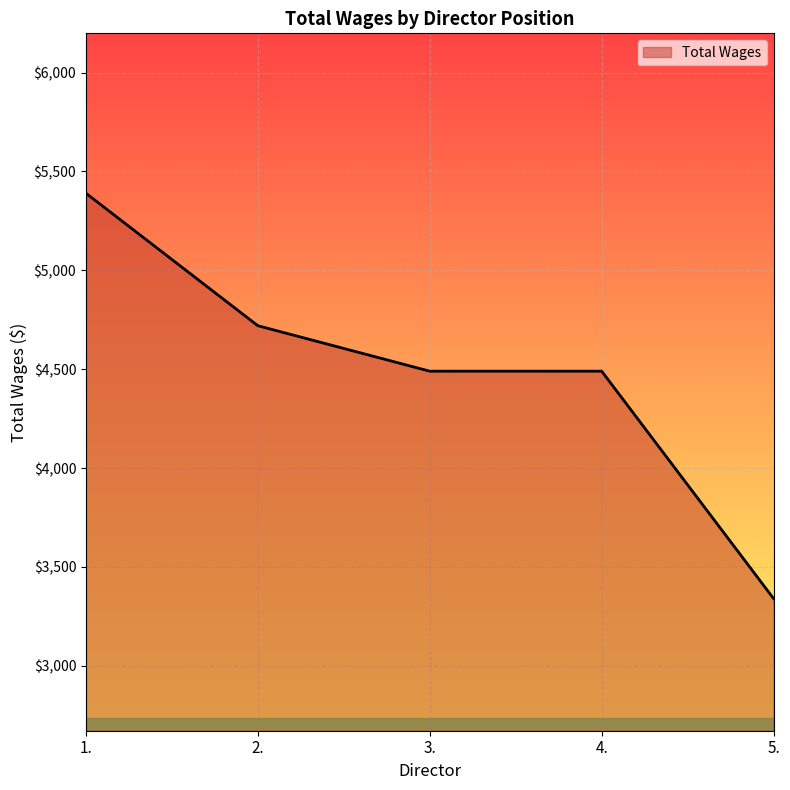

Reading left to right, what are all the values shown in this chart?

5390	4720	4490	4490	3340